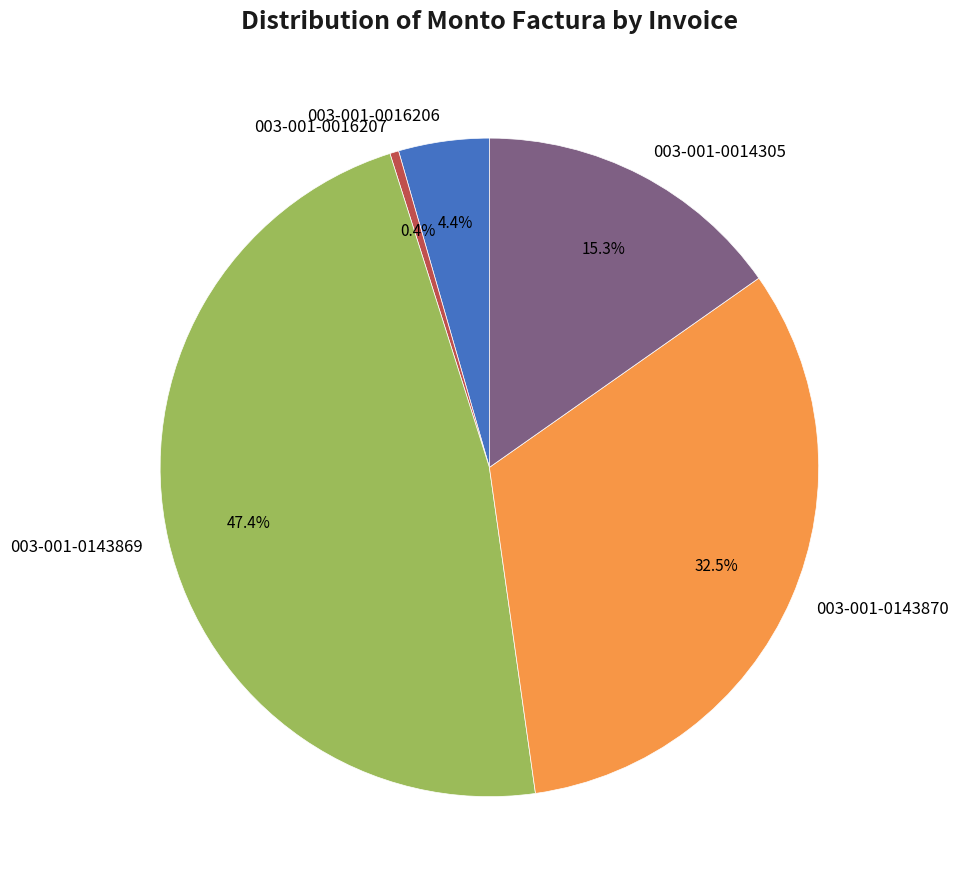

Which has a higher value, 003-001-0014305 or 003-001-0143869?

003-001-0143869